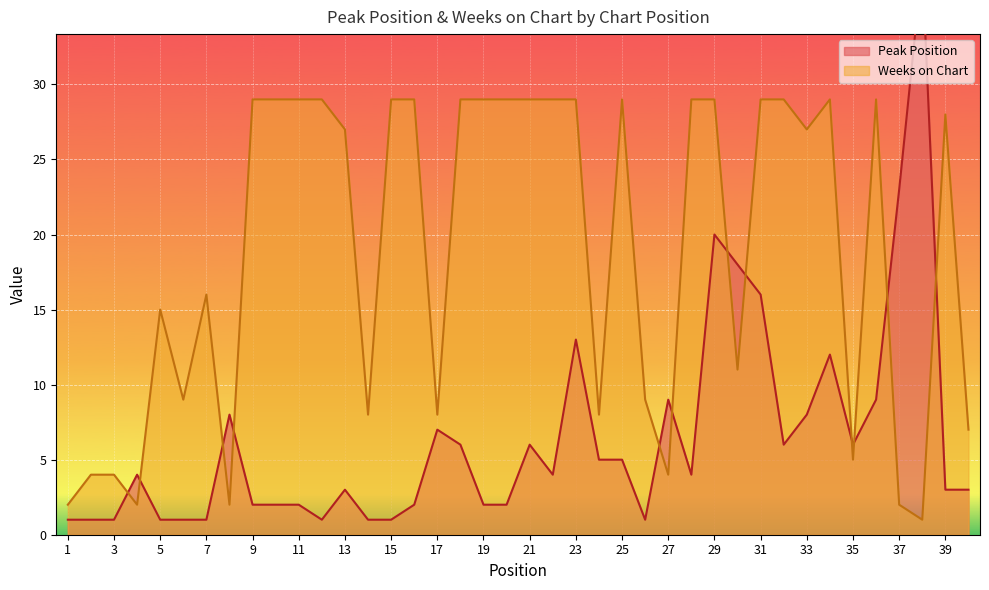

What is the value of the Weeks on Chart point at the 12th from the left?

29